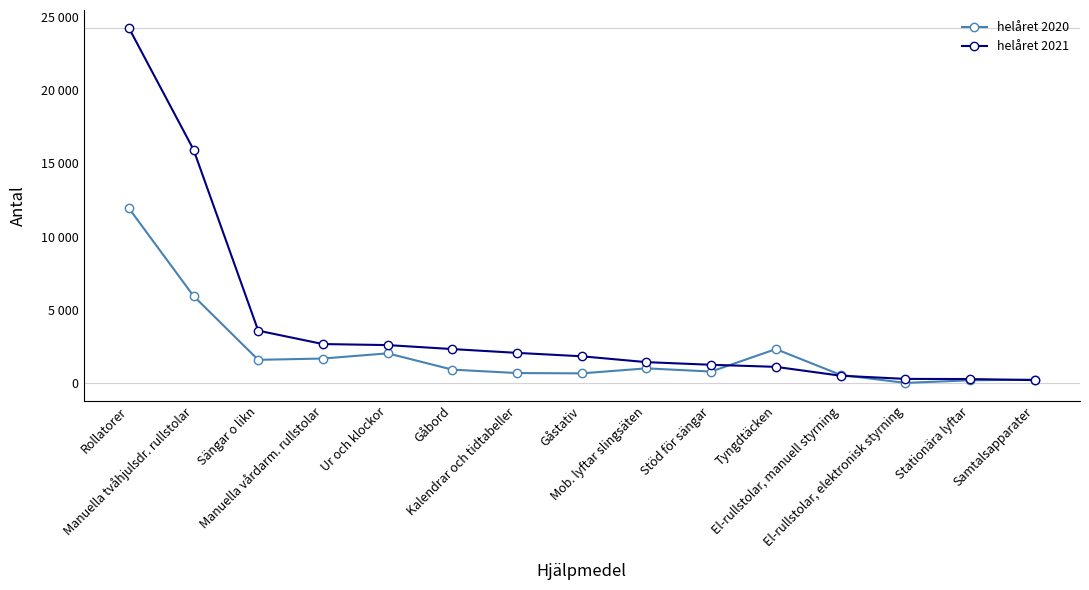

Rank the series by their average value, from highest to lowest.

helåret 2021, helåret 2020